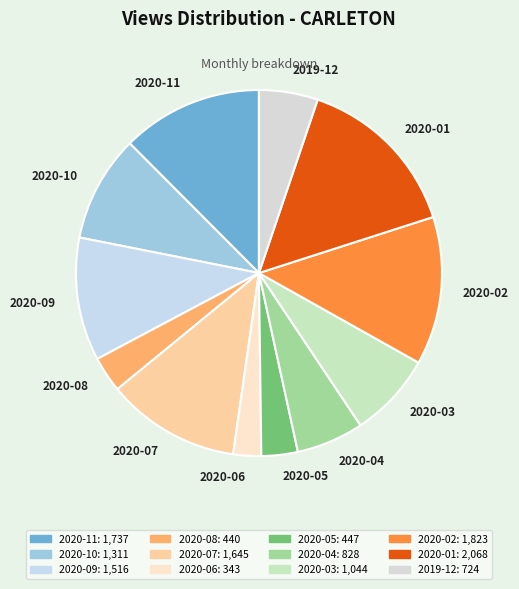

What is the largest slice in the pie chart?

2020-01